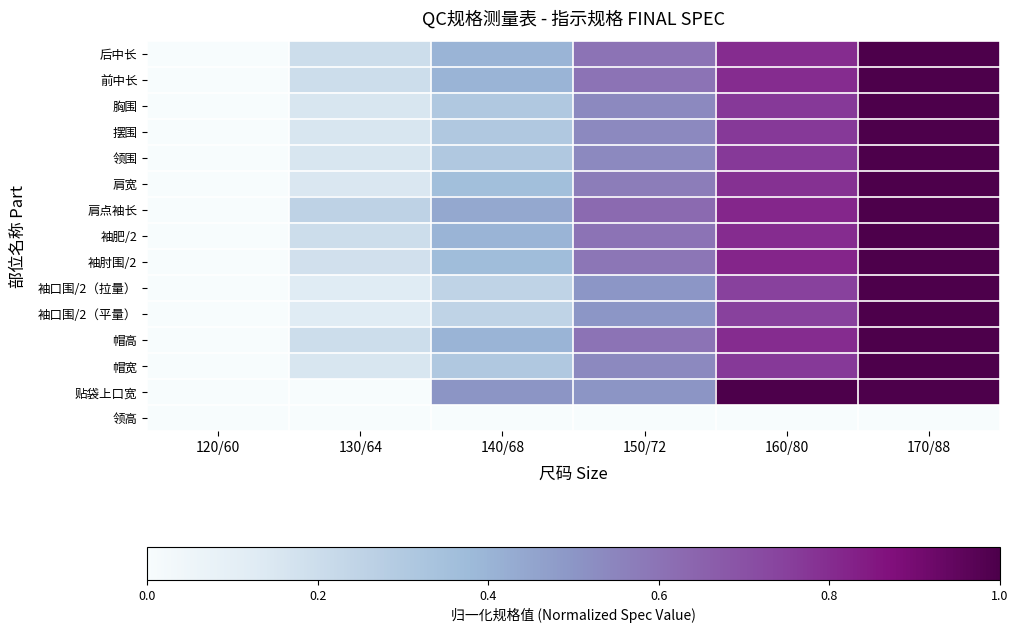

What is the total value across all series at 170/88?

14.0